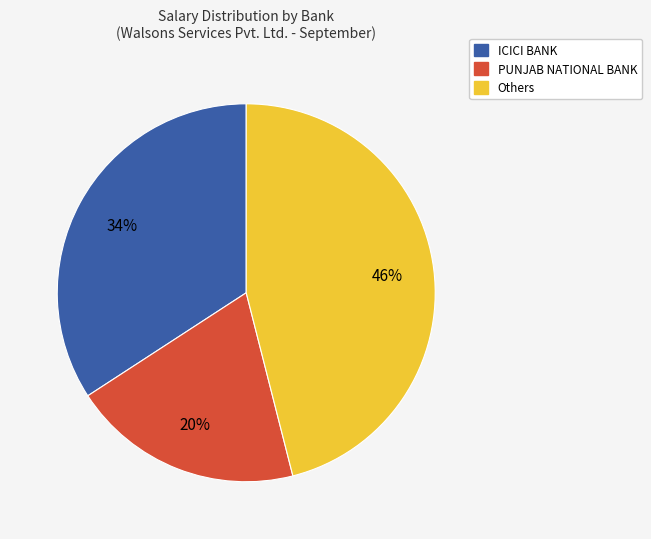

Is there a majority slice in this chart?

No